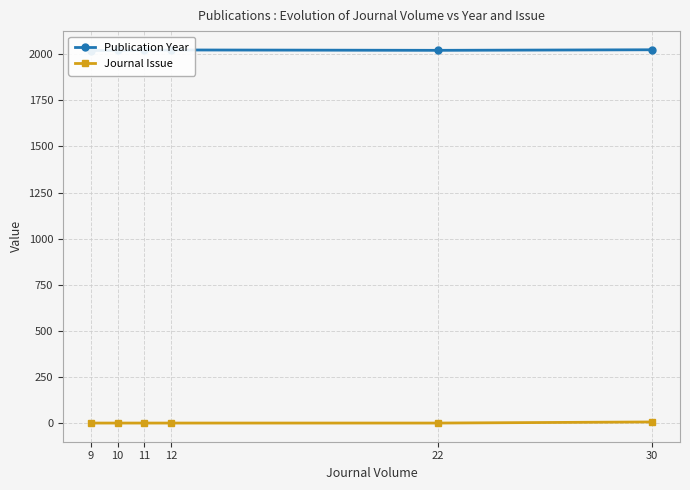

What is the value of the Journal Issue point at the 5th from the left?

1